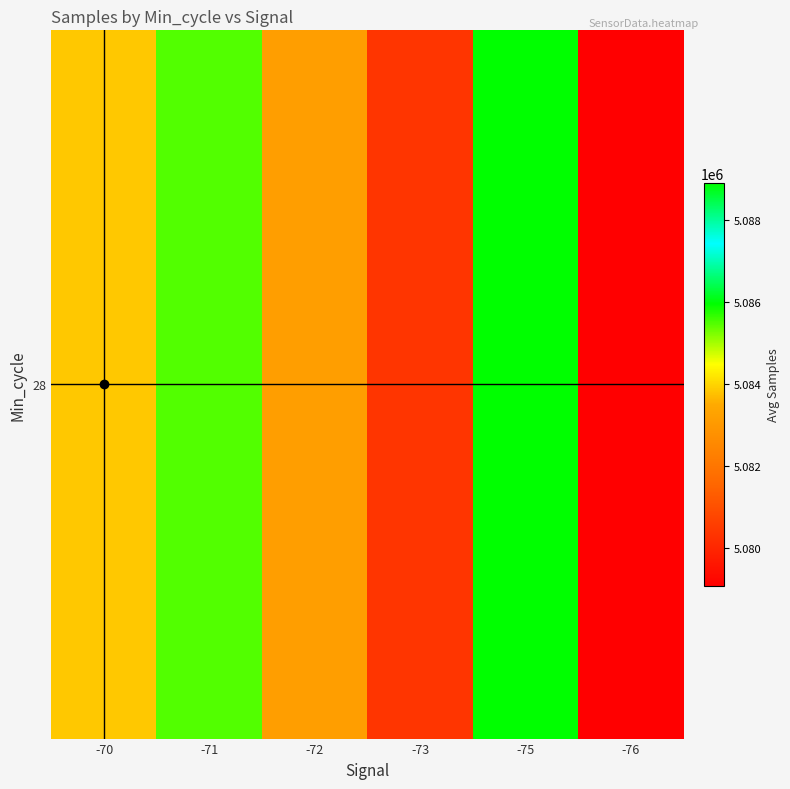

Reading right to left, transcribe all the data shown in this chart.

5079070.0	5088908.5	5080371.0	5083158.0	5085482.0	5083850.5